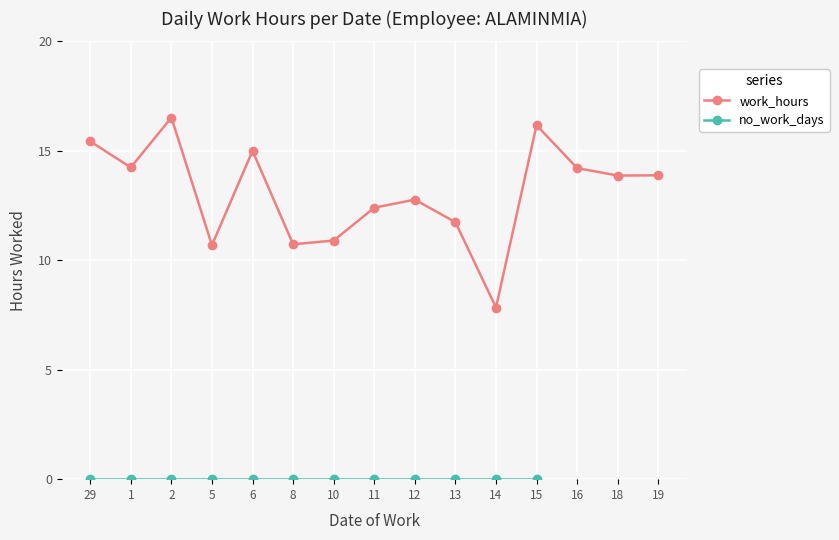

Reading right to left, transcribe all the data shown in this chart.

19=13.9	18=13.9	16=14.2	15=16.2	14=7.8	13=11.7	12=12.8	11=12.4	10=10.9	8=10.7	6=15.0	5=10.7	2=16.5	1=14.2	29=15.4